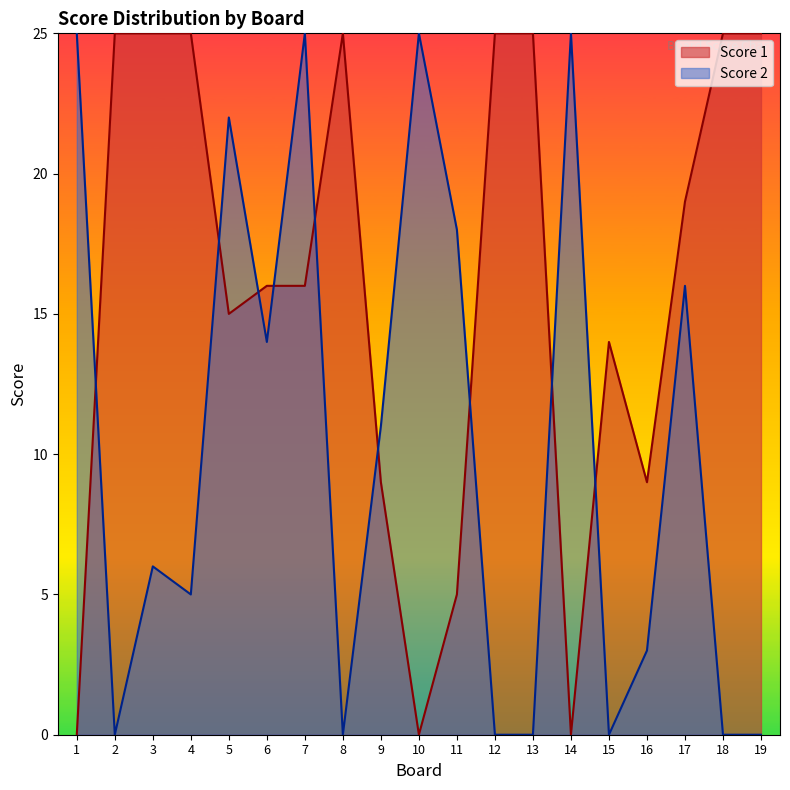

The Score 2 series shows 45 at 7. True or false?

False